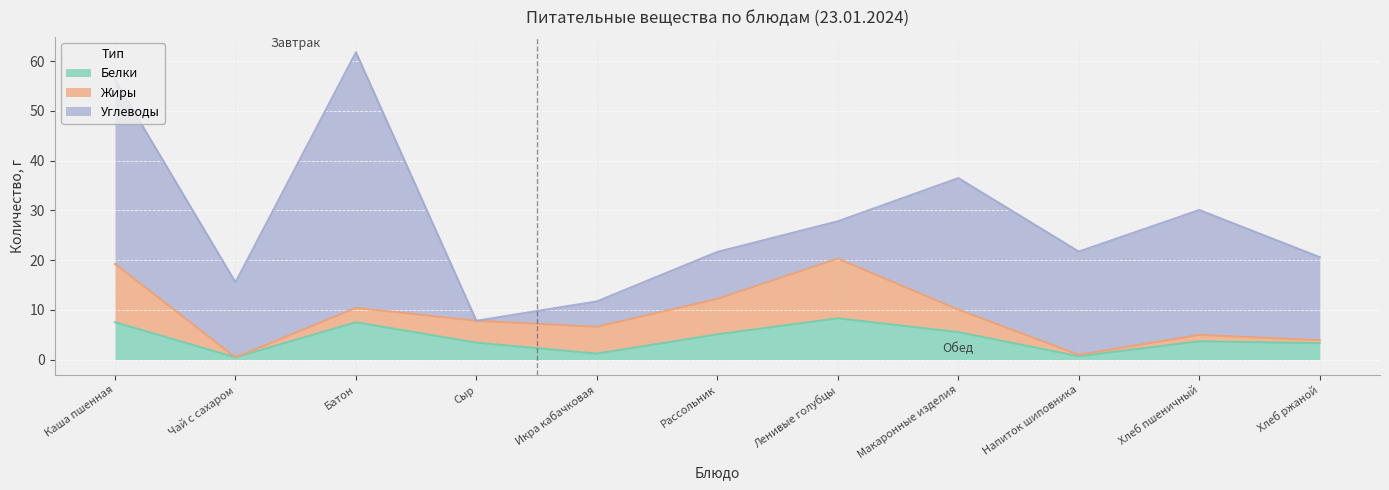

After their last crossing, which series has the higher values: Белки or Углеводы?

Углеводы